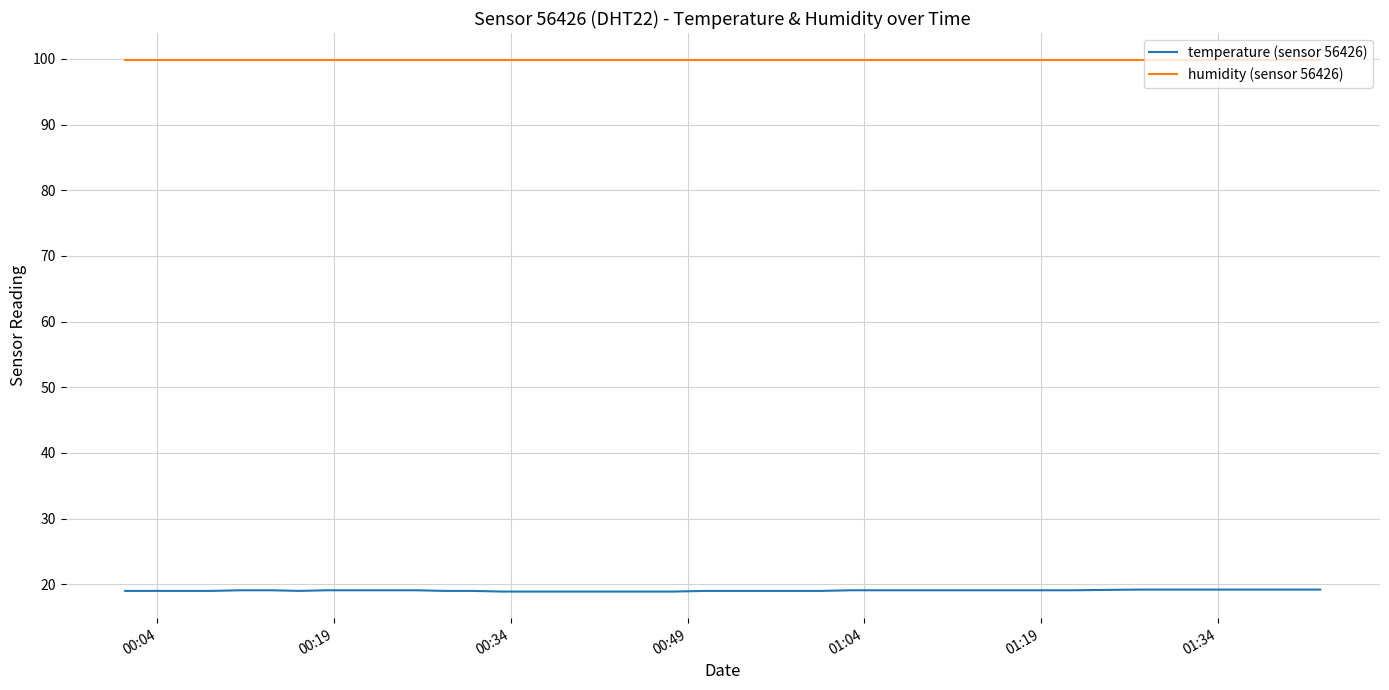

Rank the series by their maximum value, from highest to lowest.

humidity (sensor 56426), temperature (sensor 56426)